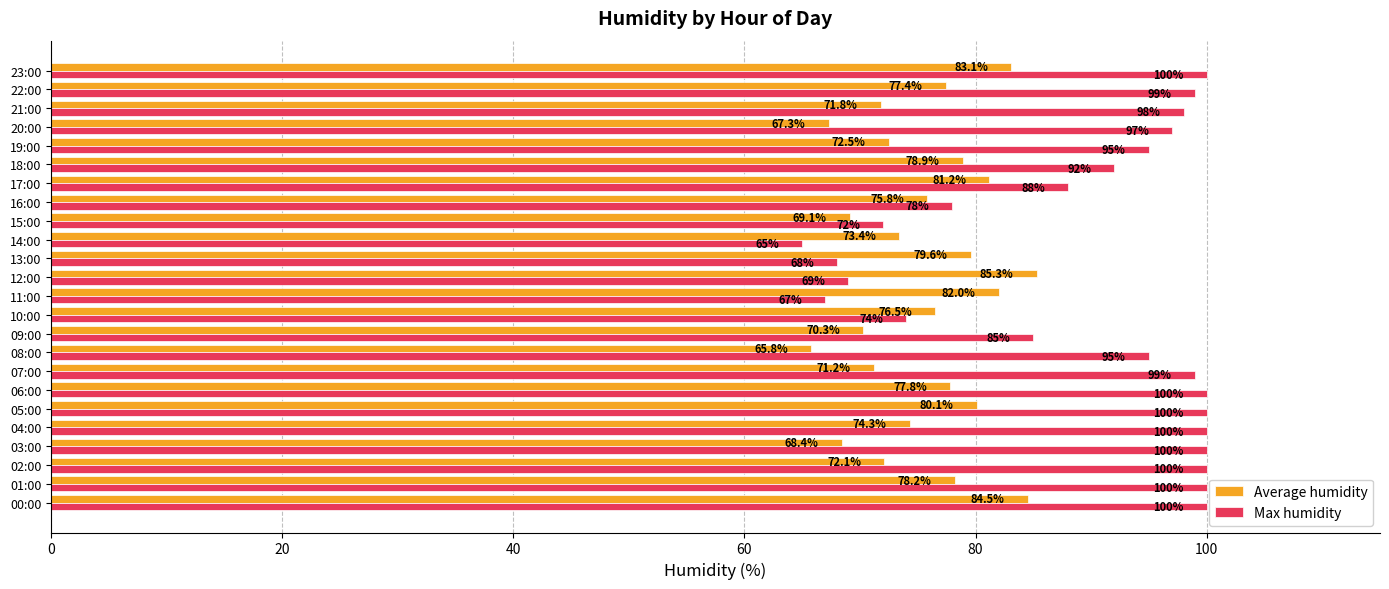

Is the value of Average humidity at 16:00 greater than the value of Max humidity at 00:00?

No